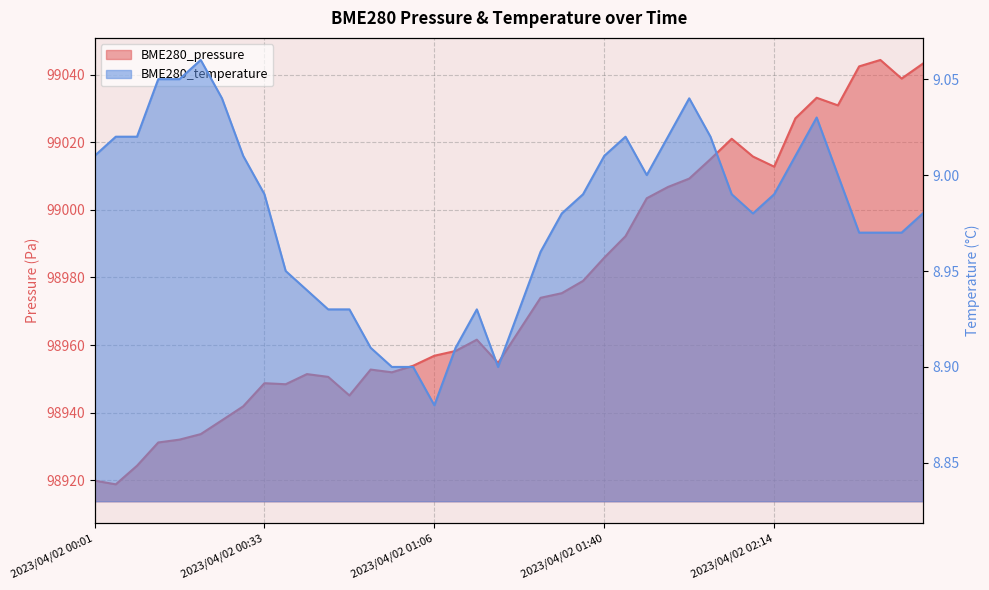

What is the lowest value of the BME280_pressure series?

98918.8